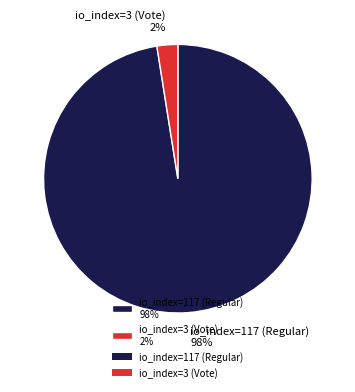

What is the largest slice in the pie chart?

io_index=117 (Regular)